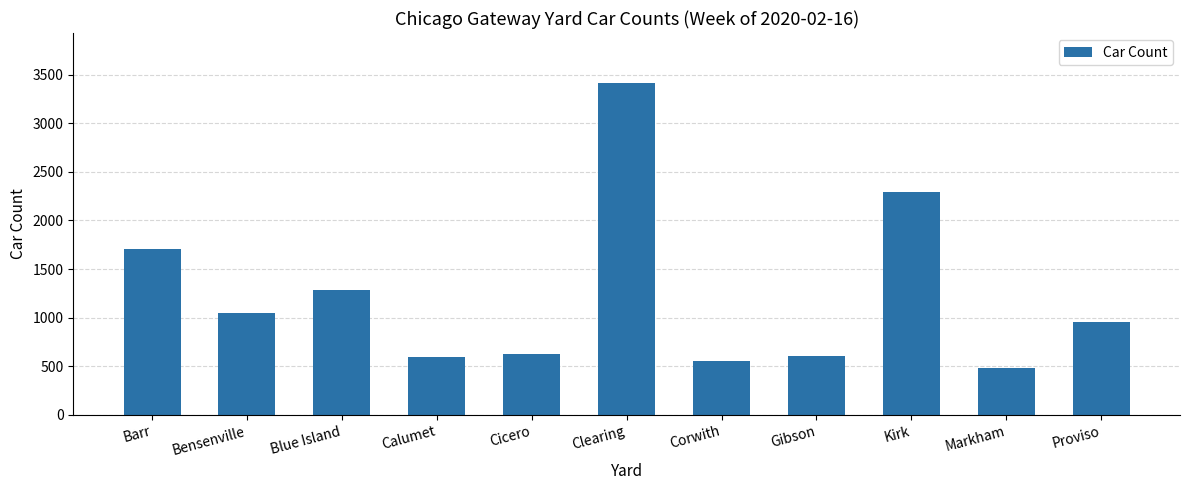

The value at Markham is 486. True or false?

True